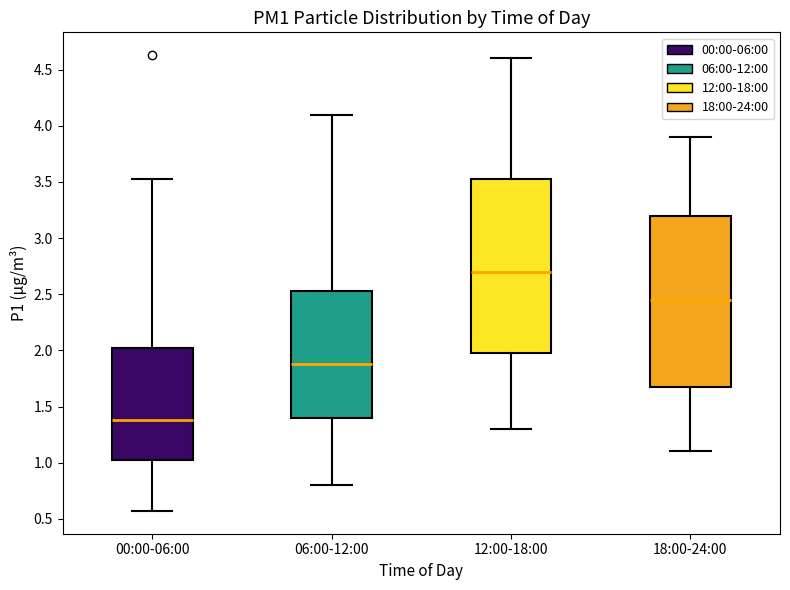

Which box's median line is the highest?

12:00-18:00